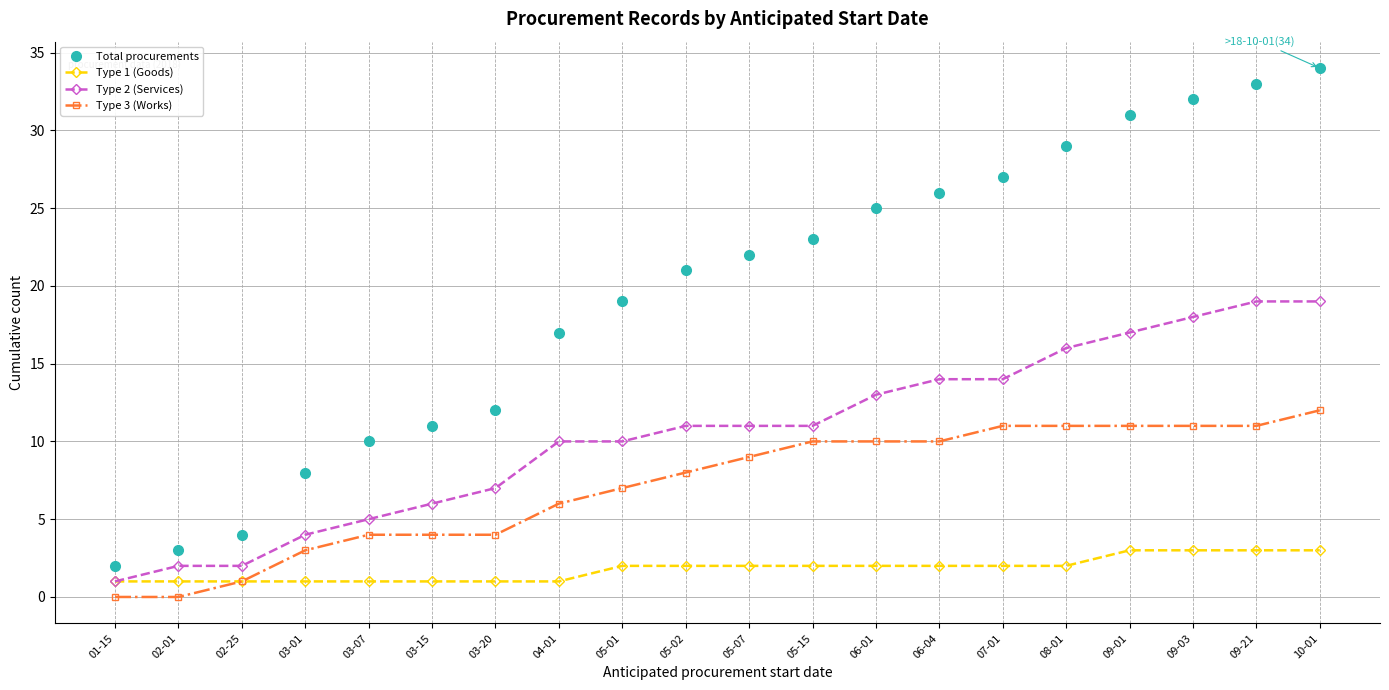

Reading left to right, extract all data points from this chart.

Total procurements: 2	3	4	8	10	11	12	17	19	21	22	23	25	26	27	29	31	32	33	34
Type 1 (Goods): 1	1	1	1	1	1	1	1	2	2	2	2	2	2	2	2	3	3	3	3
Type 2 (Services): 1	2	2	4	5	6	7	10	10	11	11	11	13	14	14	16	17	18	19	19
Type 3 (Works): 0	0	1	3	4	4	4	6	7	8	9	10	10	10	11	11	11	11	11	12